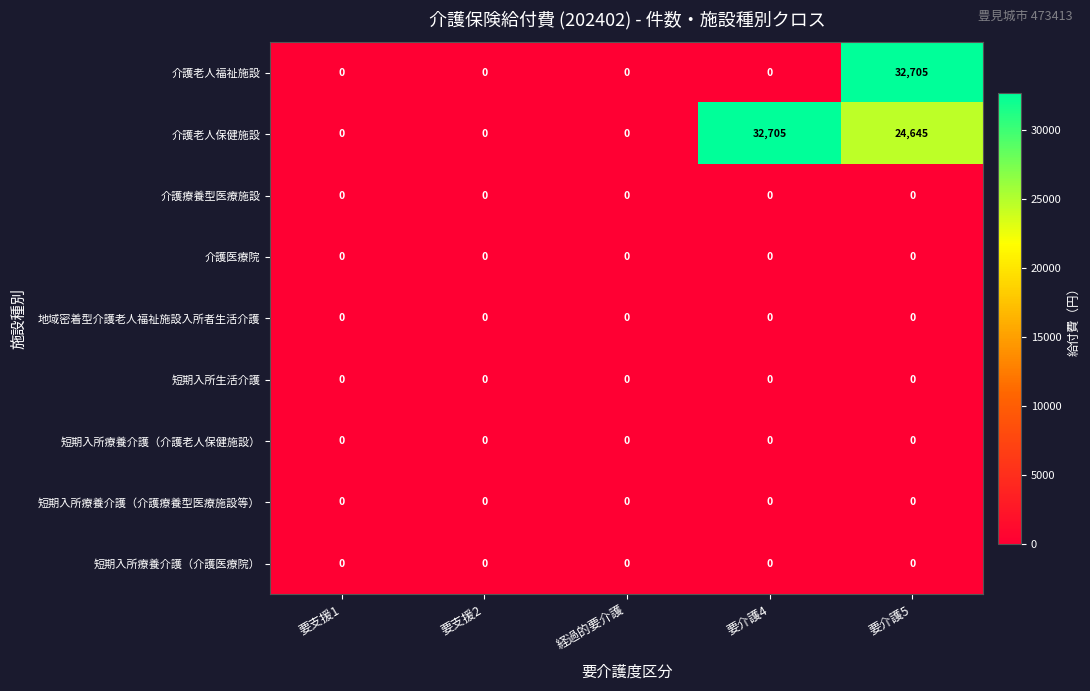

True or false: 介護老人福祉施設 has a value of 0 at 要介護4.

True